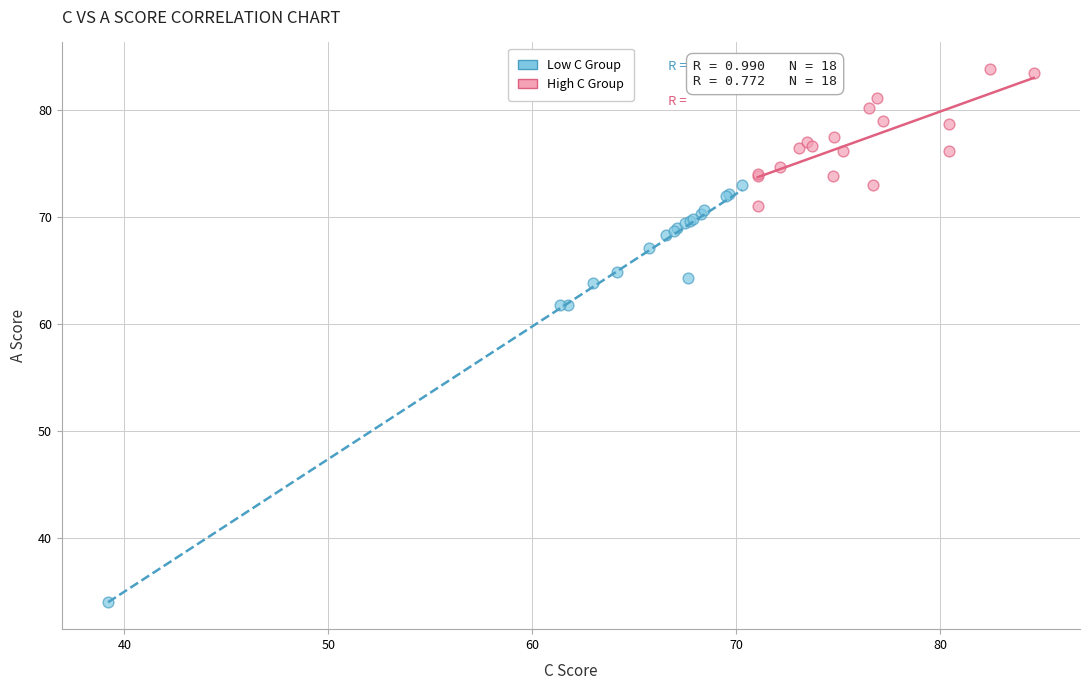

What are all the series names shown in the legend?

Low C Group, High C Group